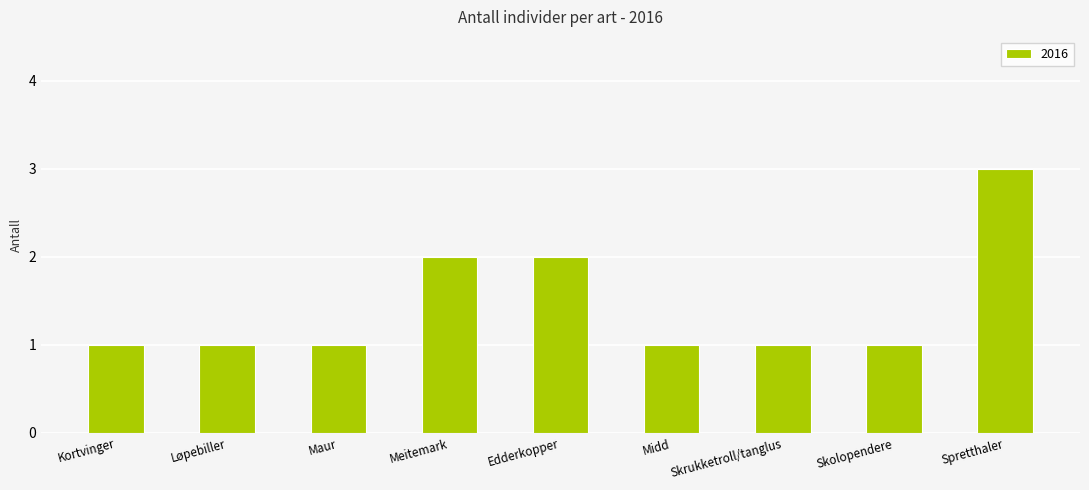

What is the value of the 4th bar from the left?

2